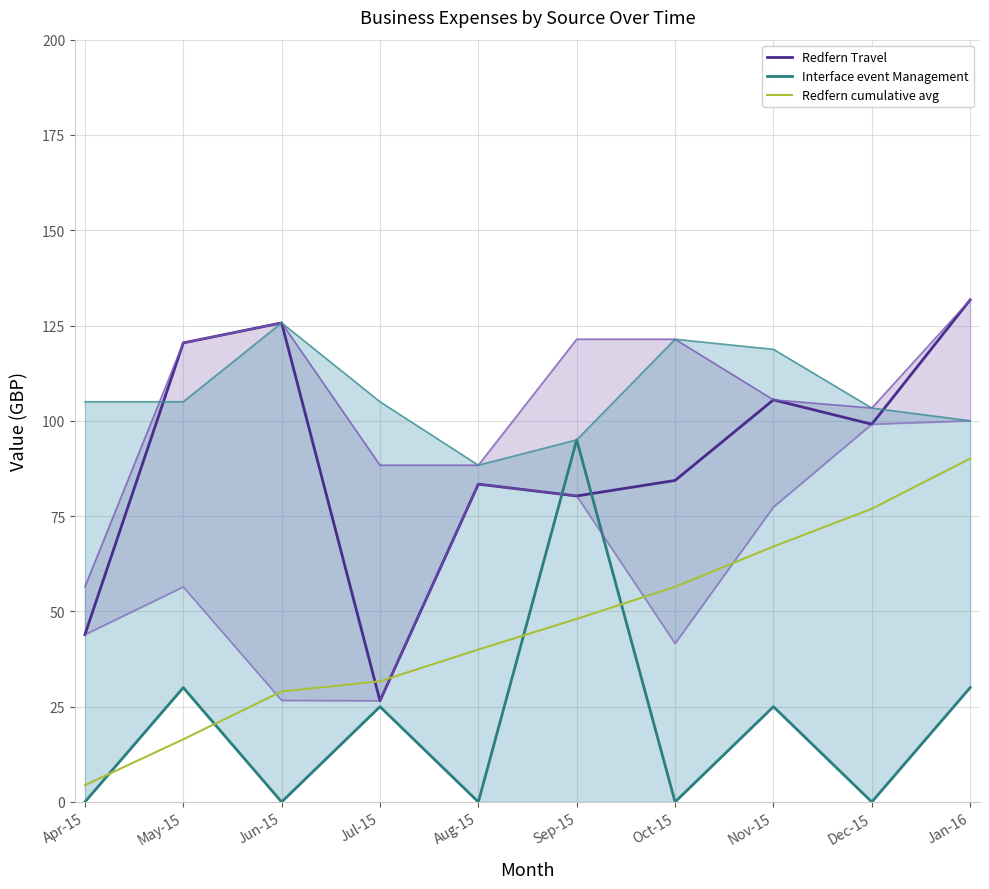

Reading left to right, transcribe all the data shown in this chart.

Redfern Travel: 43.9	120.4	125.7	26.5	83.4	80.3	84.3	105.5	99.1	131.7
Interface event Management: 0.0	30.0	0.0	25.0	0.0	95.0	0.0	25.0	0.0	30.0
Redfern cumulative avg: 4.4	16.4	29.0	31.7	40.0	48.0	56.5	67.0	76.9	90.1